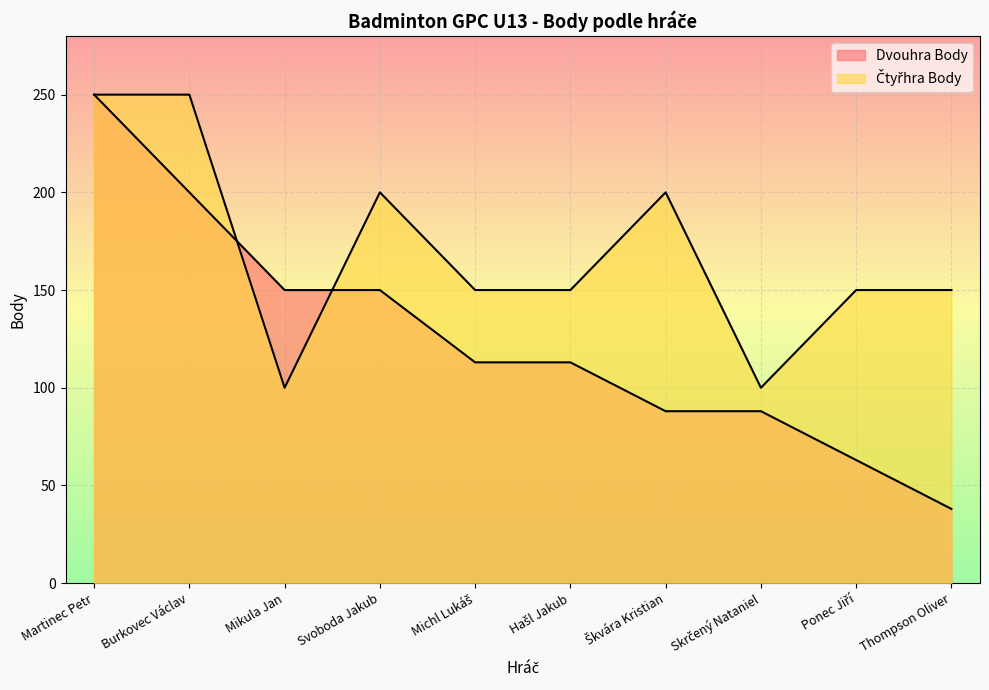

Where is the first local minimum for Čtyřhra Body?

Mikula Jan